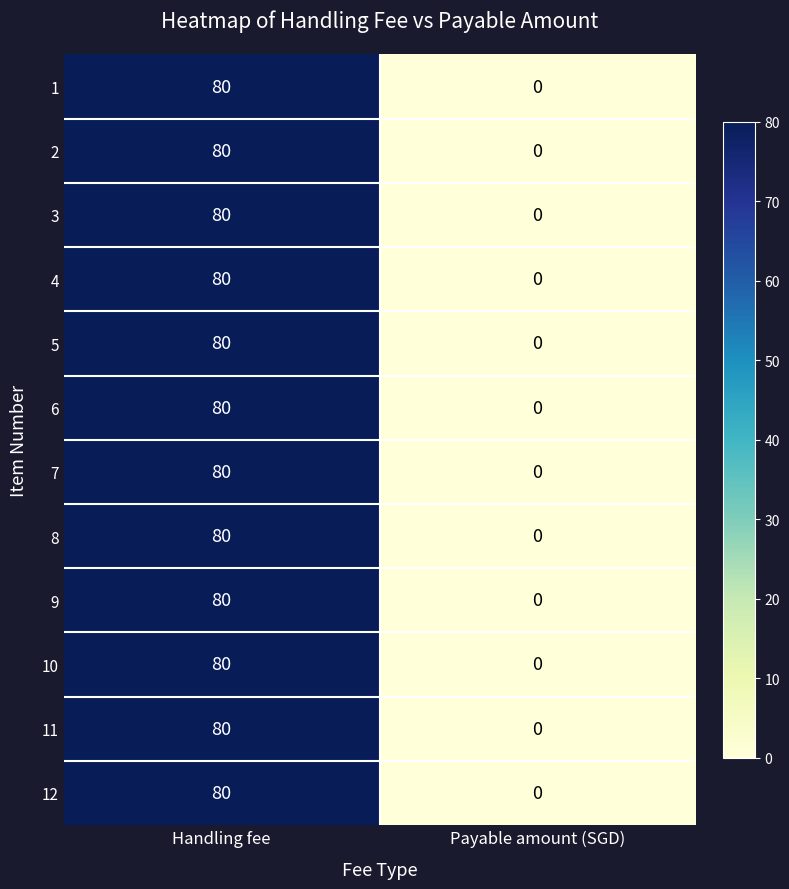

What is the sum of the 3 values at Handling fee and Payable amount (SGD)?

80